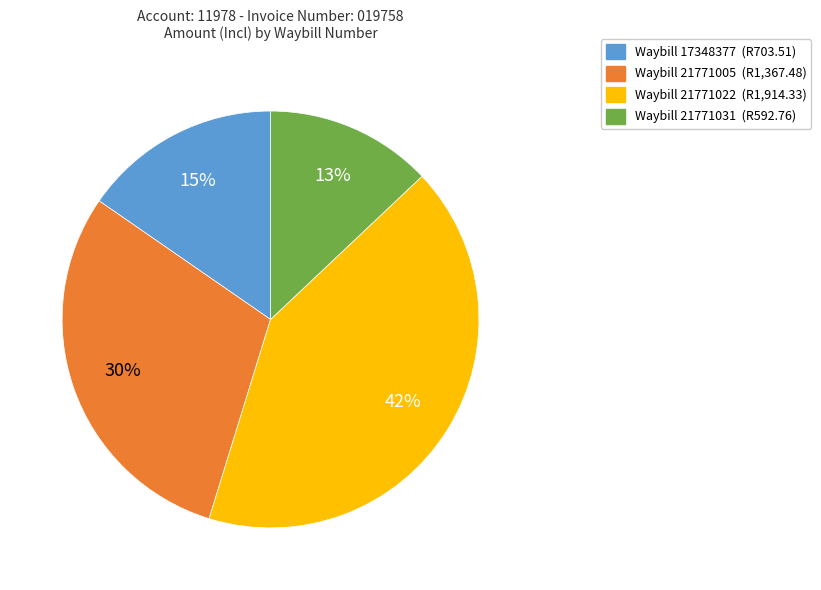

Does any single category account for the majority?

No